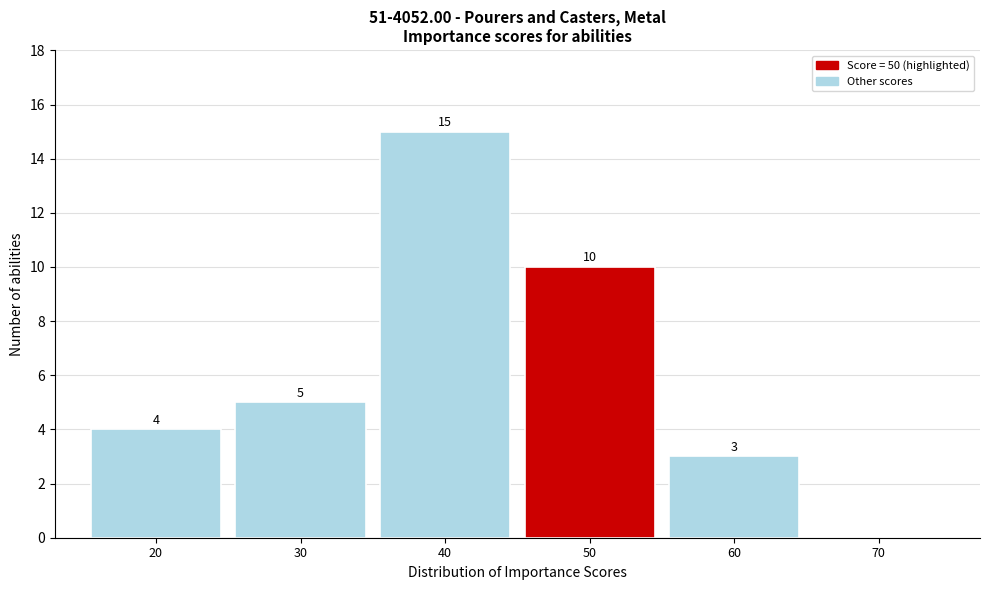

Reading left to right, extract all data points from this chart.

20=4	30=5	40=15	50=10	60=3	70=0